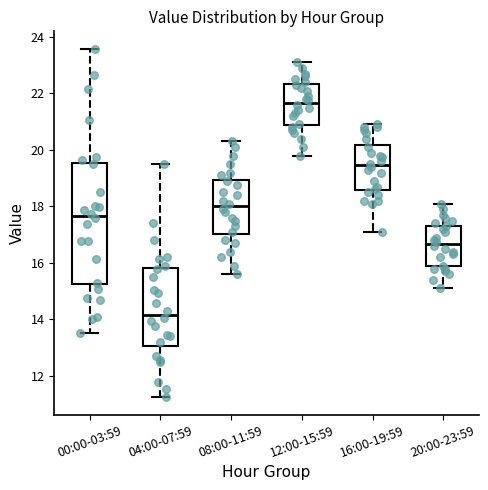

Where does the upper whisker of the box for 12:00-15:59 end on the y-axis? The values are not printed on the chart, so give them approximately, as read against the axis.

23.2